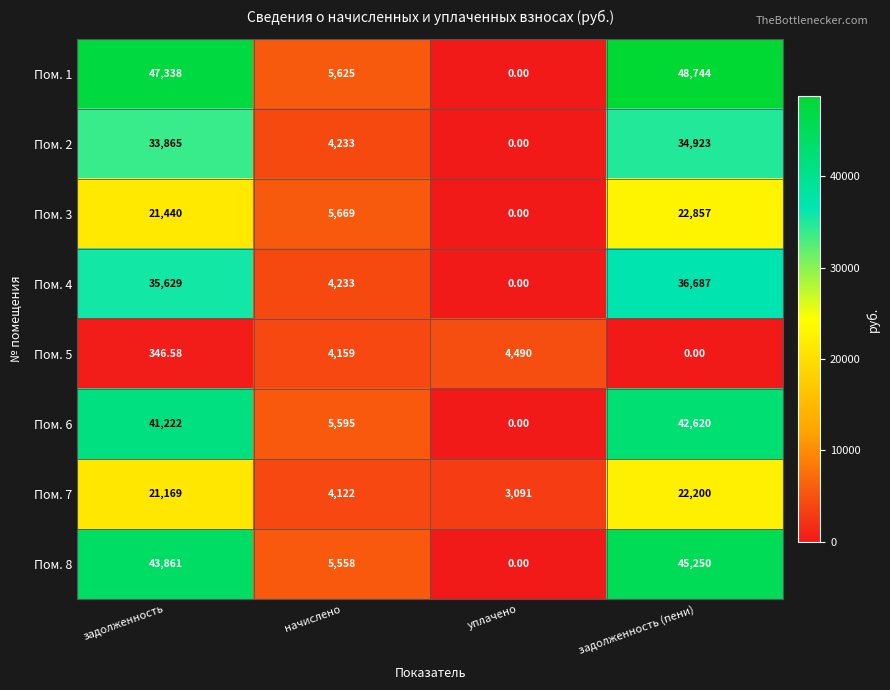

Where is Пом. 3 nearest to the value 11428?

начислено